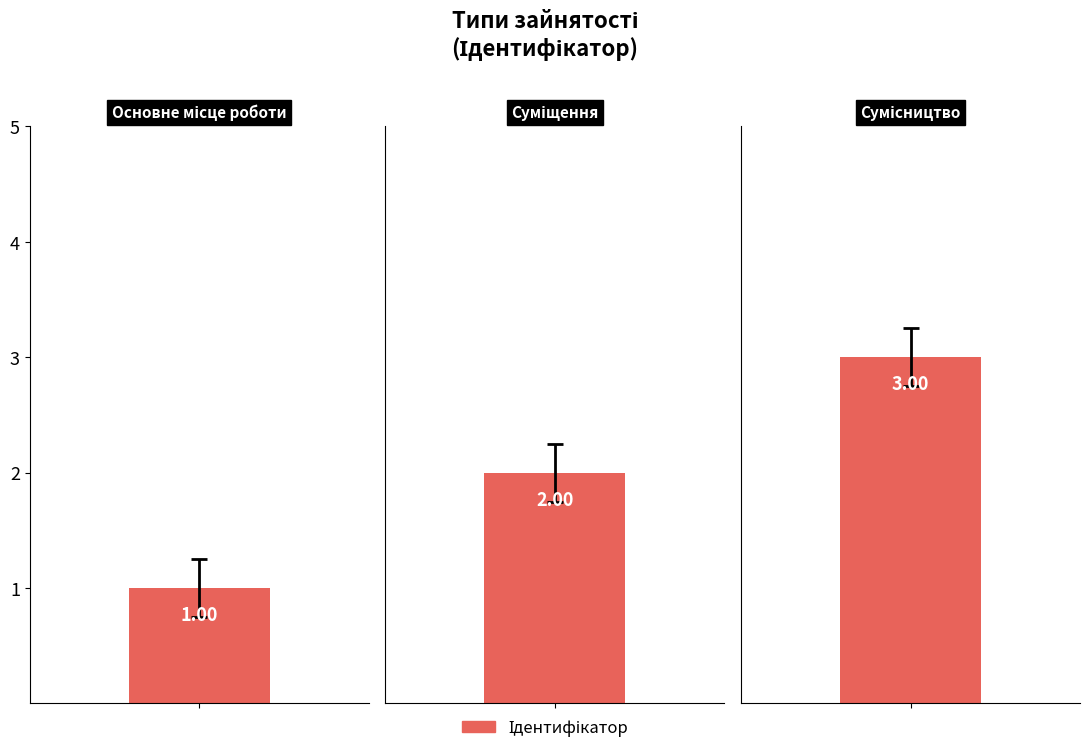

At which label is the value closest to 2?

Суміщення